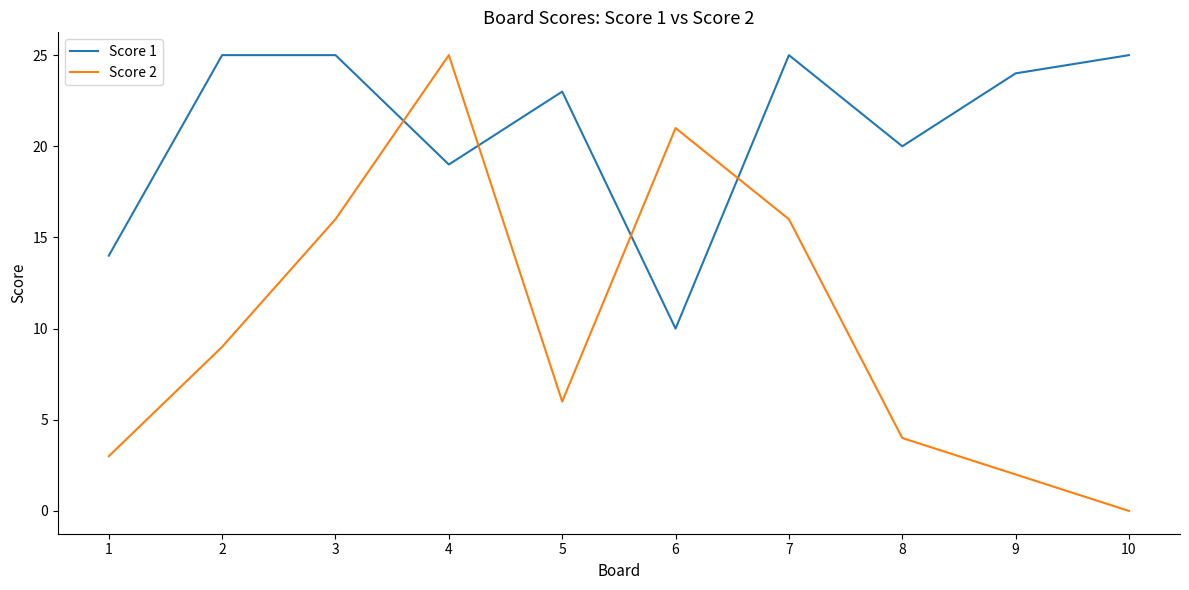

At which category is the sum across all series the highest?

4